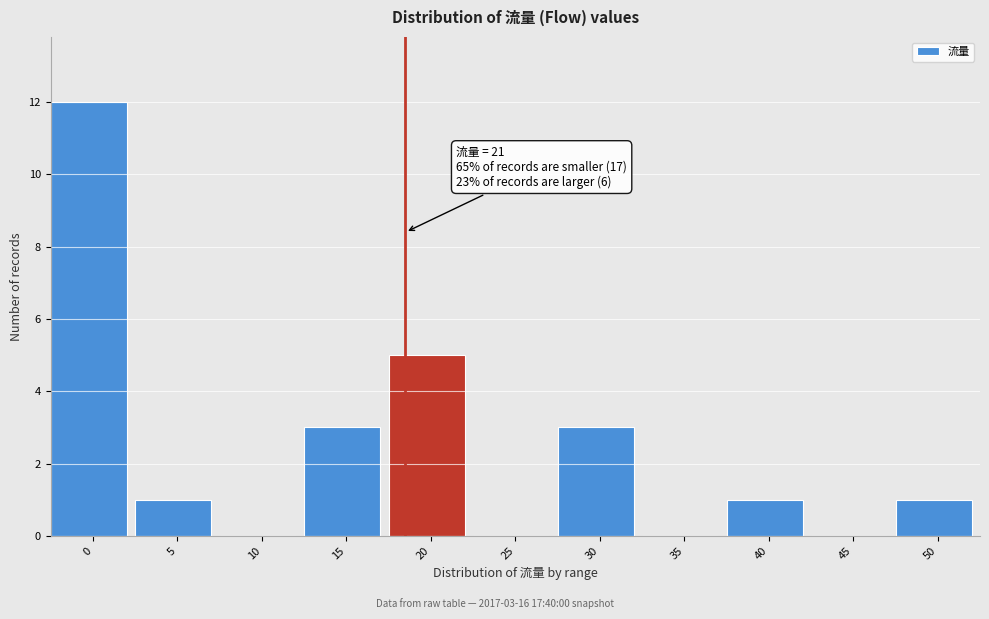

Reading left to right, list all the values displayed in this chart.

0=12	5=1	10=0	15=3	20=5	25=0	30=3	35=0	40=1	45=0	50=1